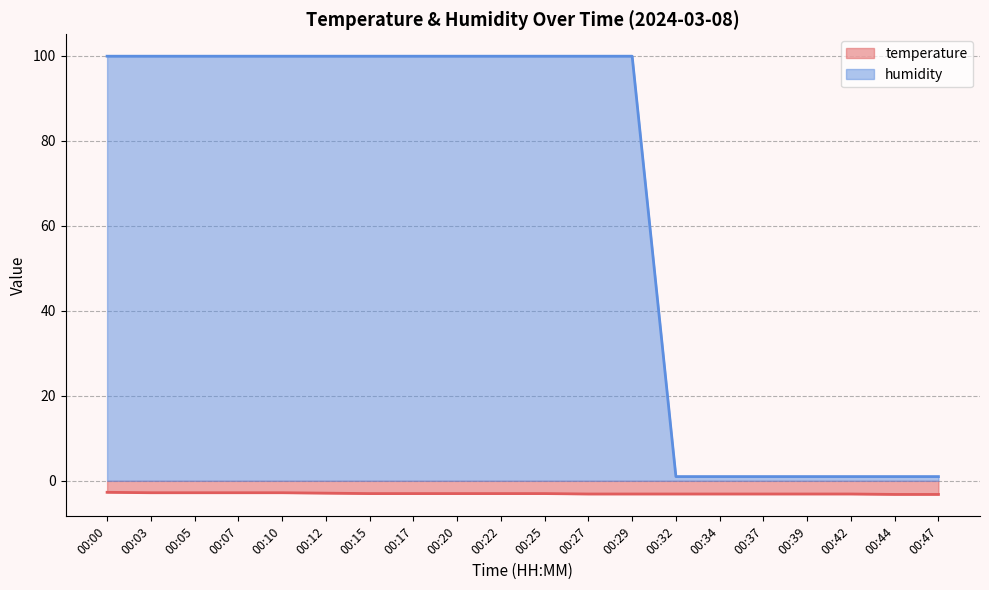

Rank the series by their maximum value, from lowest to highest.

temperature, humidity